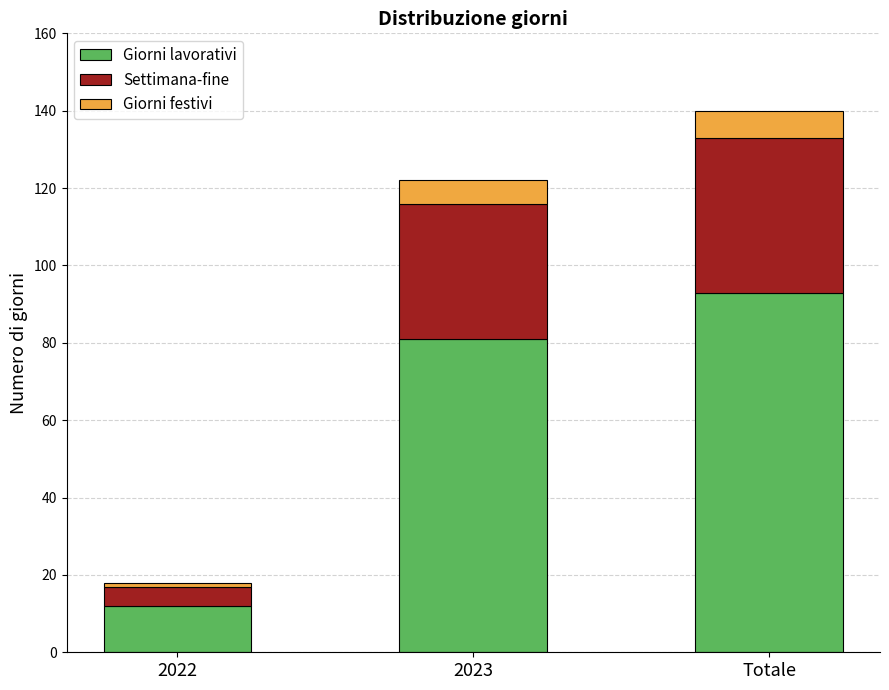

True or false: Giorni lavorativi has a value of 81 at 2023.

True